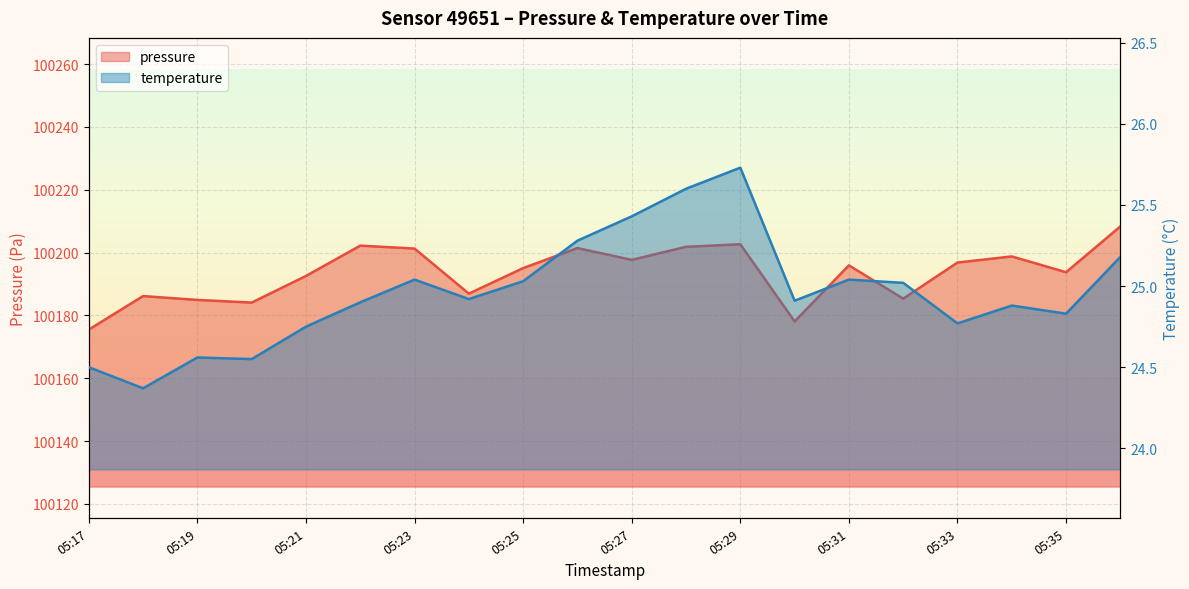

What is the value of the temperature point at the 14th from the left?

24.9